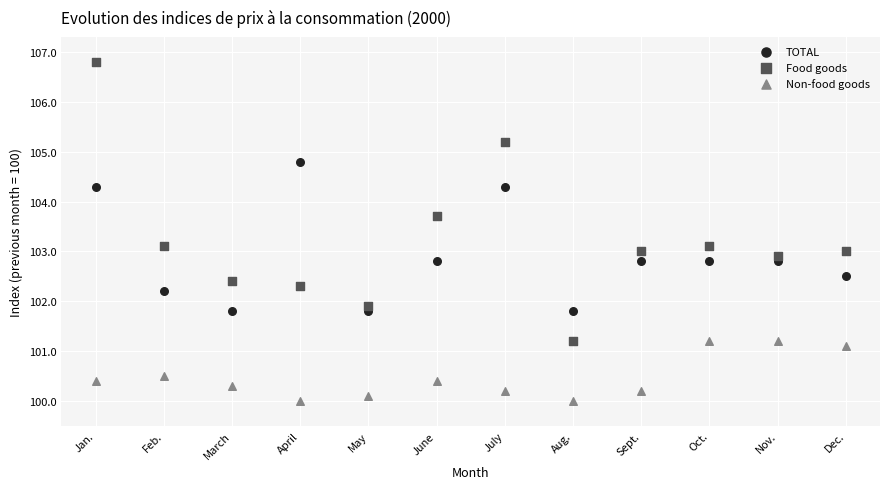

What is the X range (max minus min) for the scatter plot?

11.0